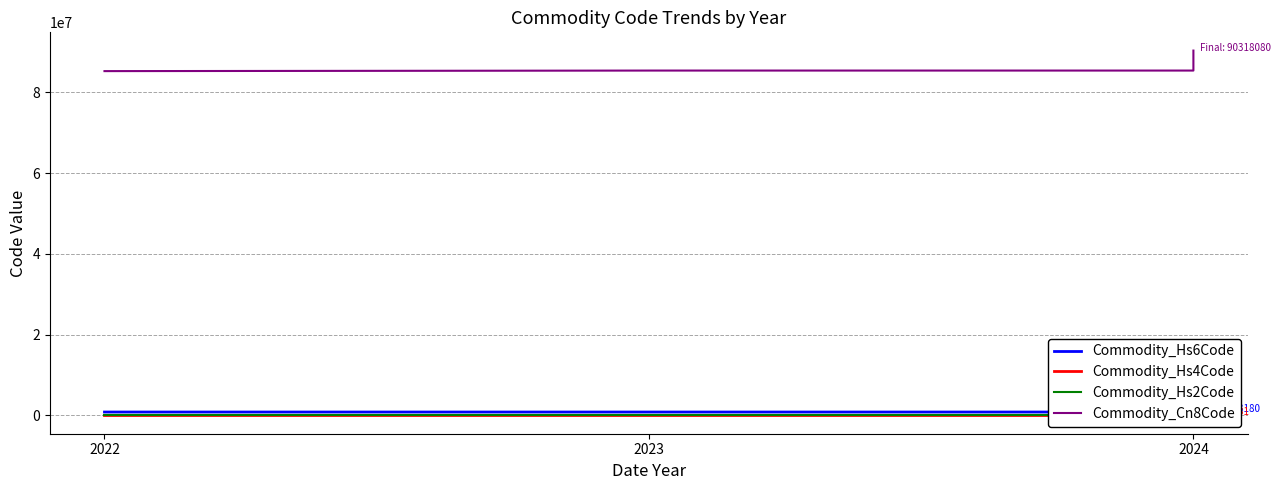

At which category does the chart reach its minimum across all series?

2022